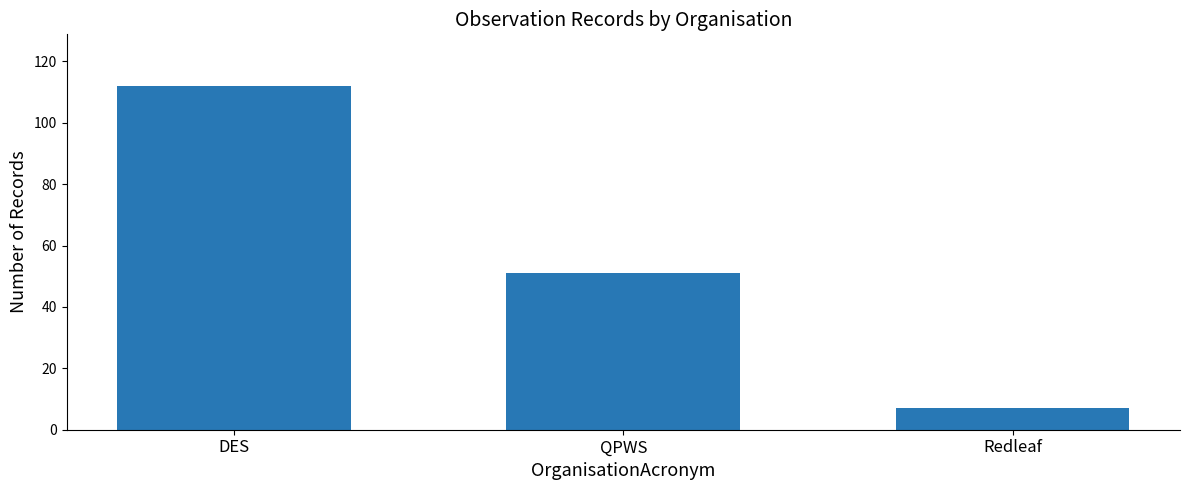

What is the change in value from DES to Redleaf?

-105